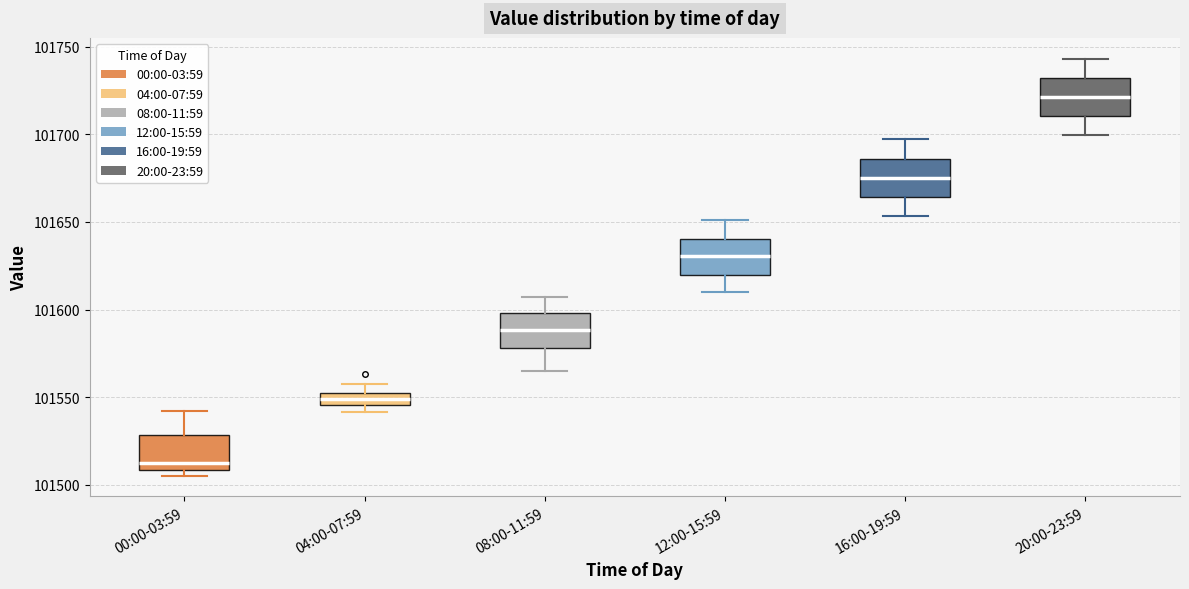

Which box has the highest median line?

20:00-23:59